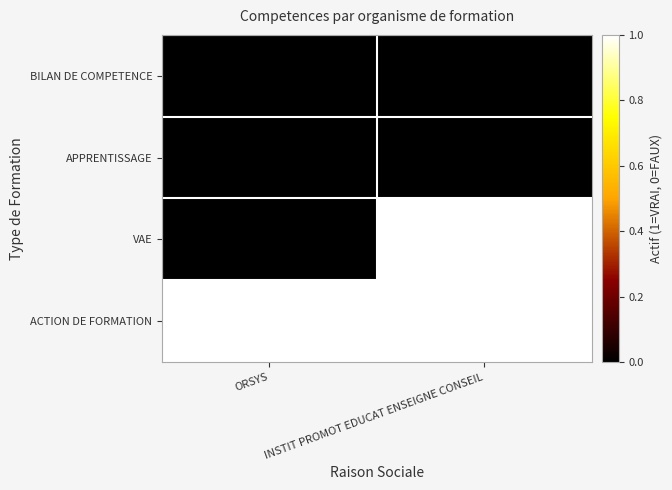

Reading left to right, what are all the values shown in this chart?

BILAN DE COMPETENCE: ORSYS=0	INSTIT PROMOT EDUCAT ENSEIGNE CONSEIL=0
APPRENTISSAGE: ORSYS=0	INSTIT PROMOT EDUCAT ENSEIGNE CONSEIL=0
VAE: ORSYS=0	INSTIT PROMOT EDUCAT ENSEIGNE CONSEIL=1
ACTION DE FORMATION: ORSYS=1	INSTIT PROMOT EDUCAT ENSEIGNE CONSEIL=1